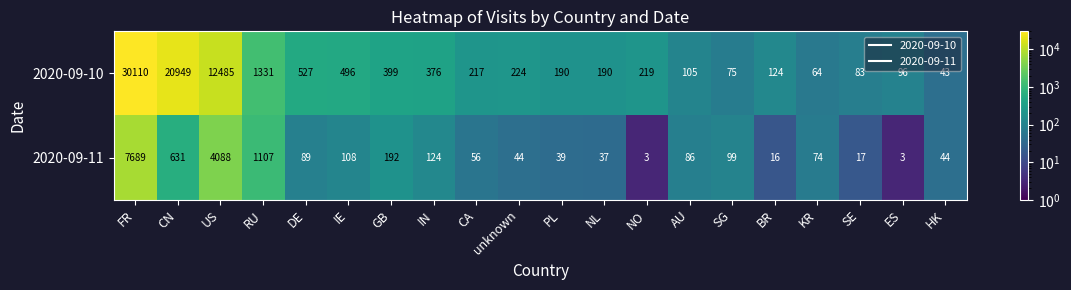

Which category has the highest value in the 2020-09-10 series?

FR